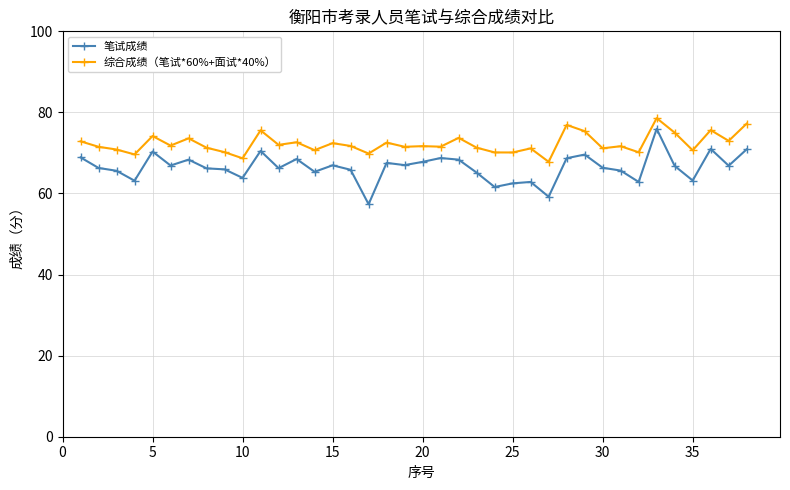

What is the value of the 综合成绩（笔试*60%+面试*40%） point at the 35th from the left?

70.7